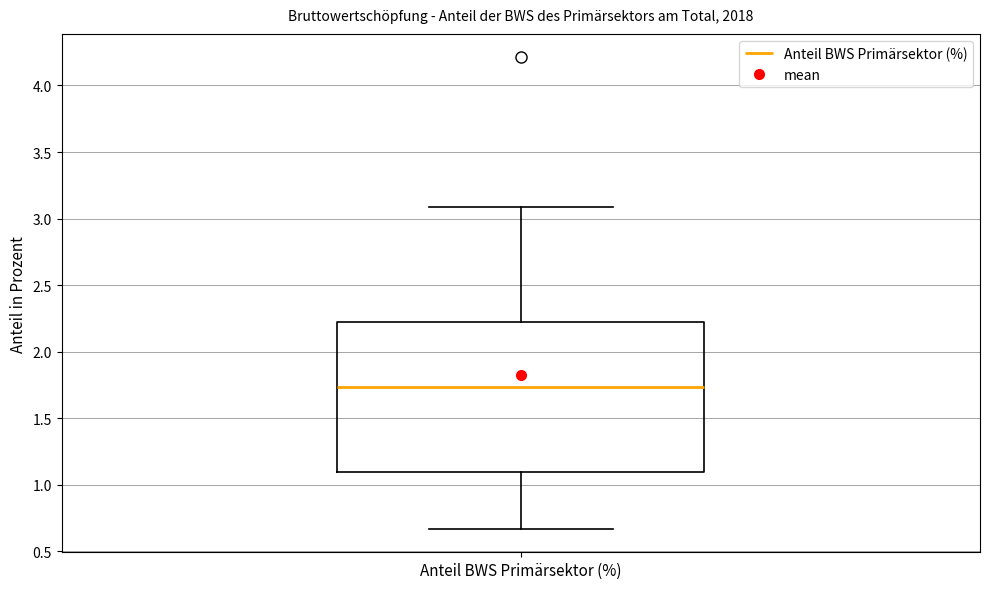

Where does the upper whisker of the box for Anteil BWS Primärsektor (%) end on the y-axis? The values are not printed on the chart, so give them approximately, as read against the axis.

3.10